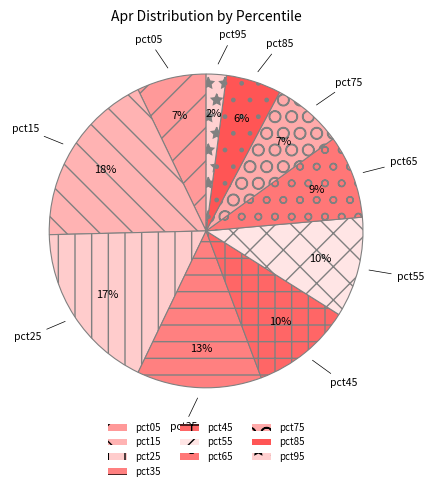

Which category has the biggest portion of the pie?

pct15